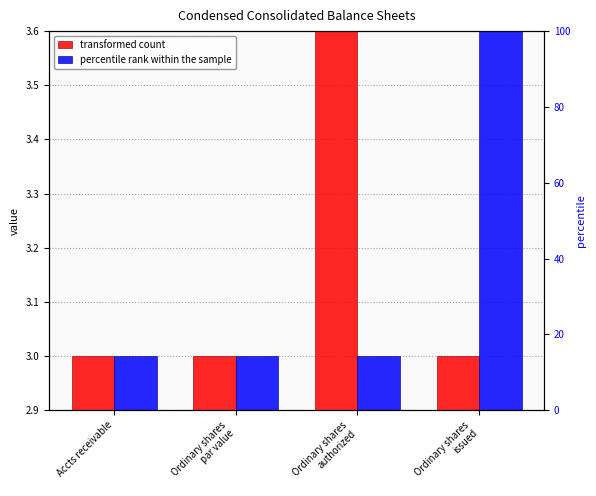

Which series has the largest total across all categories?

transformed count